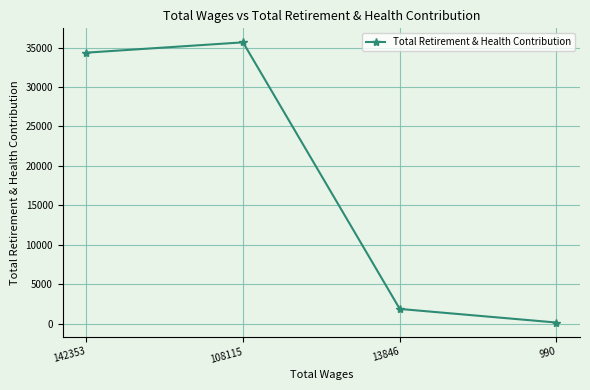

At which category does the chart reach its minimum across all series?

990